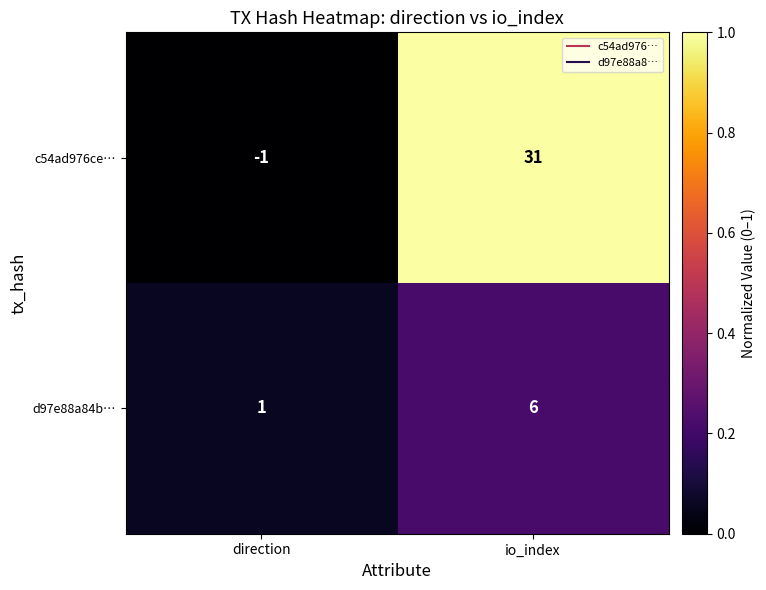

At which label is c54ad976ce… closest to 15?

direction